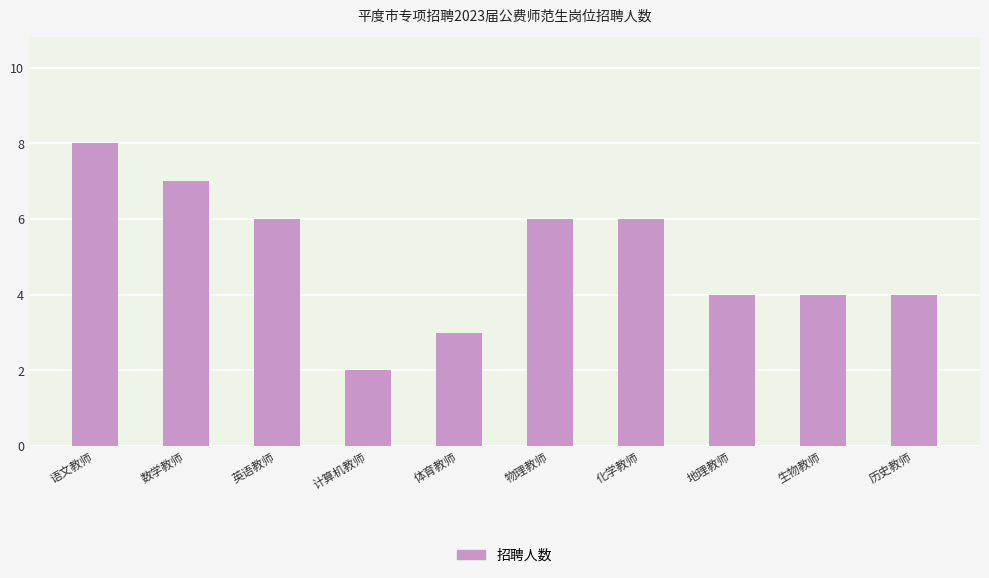

Reading left to right, what are all the values shown in this chart?

语文教师=8	数学教师=7	英语教师=6	计算机教师=2	体育教师=3	物理教师=6	化学教师=6	地理教师=4	生物教师=4	历史教师=4